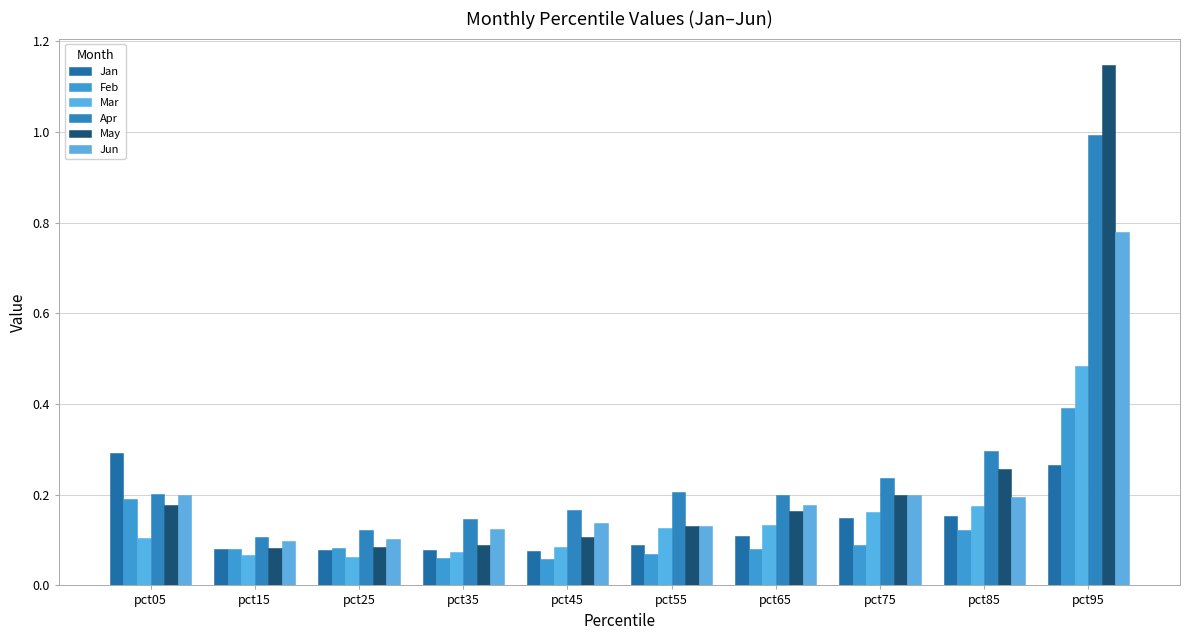

Are the bars horizontal?

No